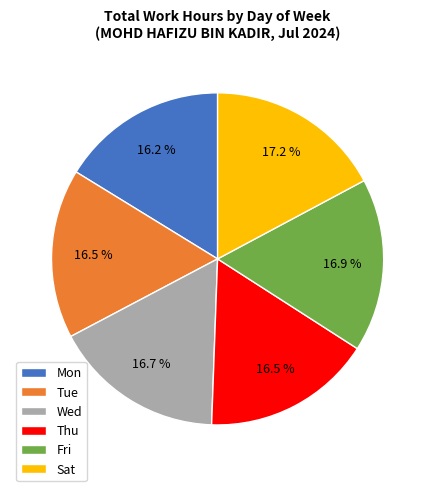

What is the total percentage of Tue and Thu?

33.0%